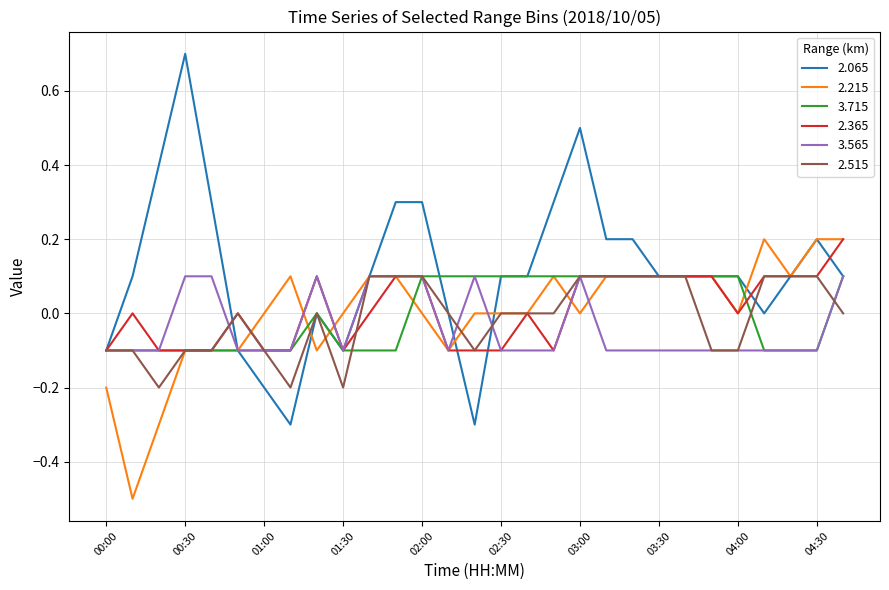

True or false: 2.515 and 2.065 intersect in this chart.

True